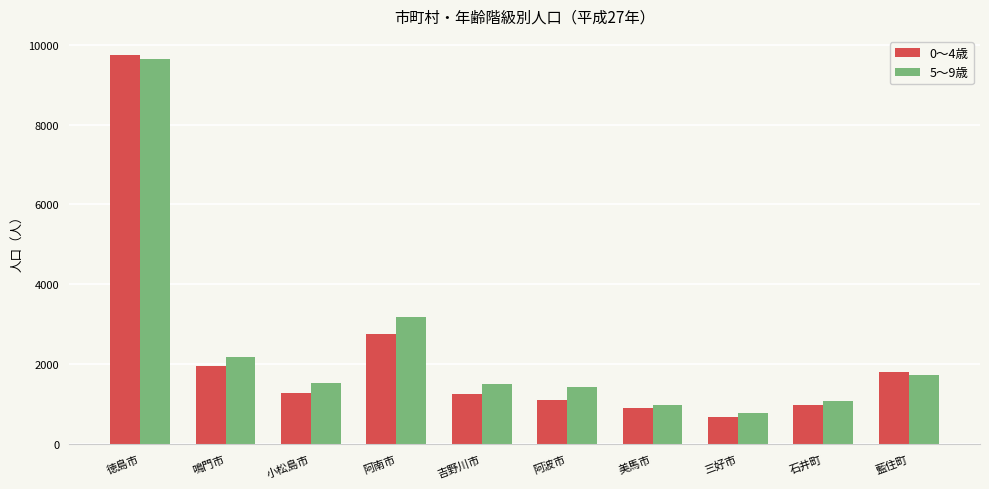

Rank the series by their average value, from highest to lowest.

5～9歳, 0～4歳